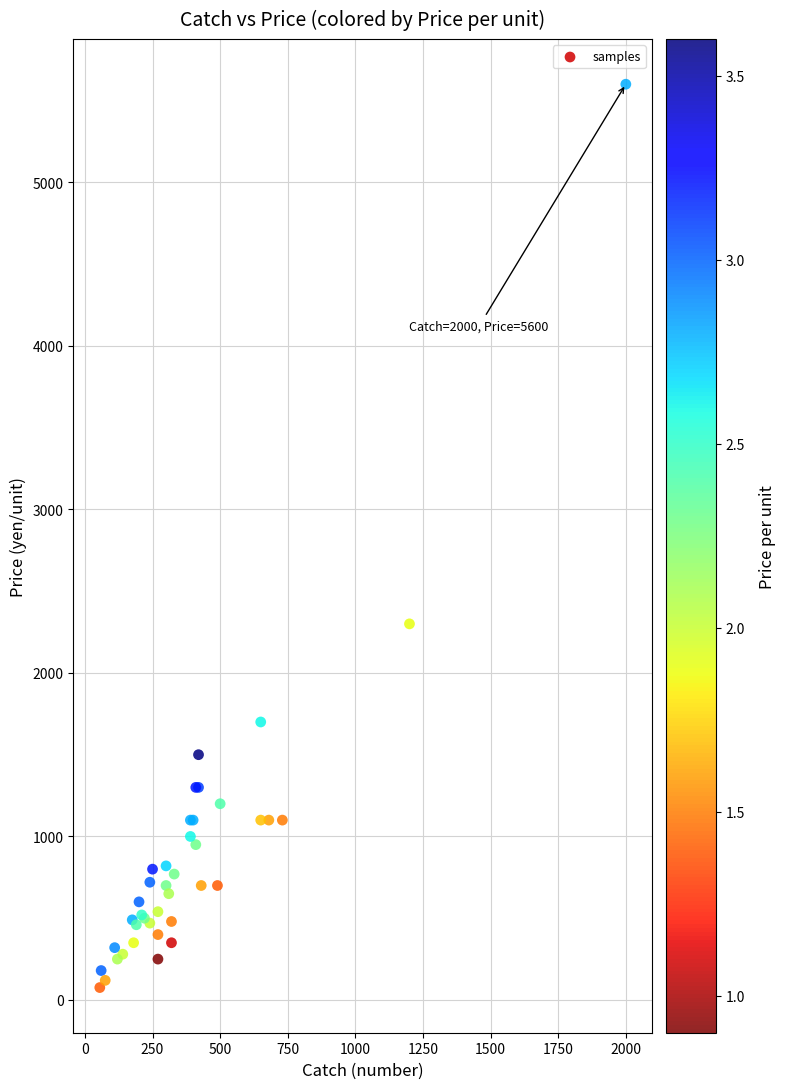

What Y value in the scatter plot is closest to 2838?

2300